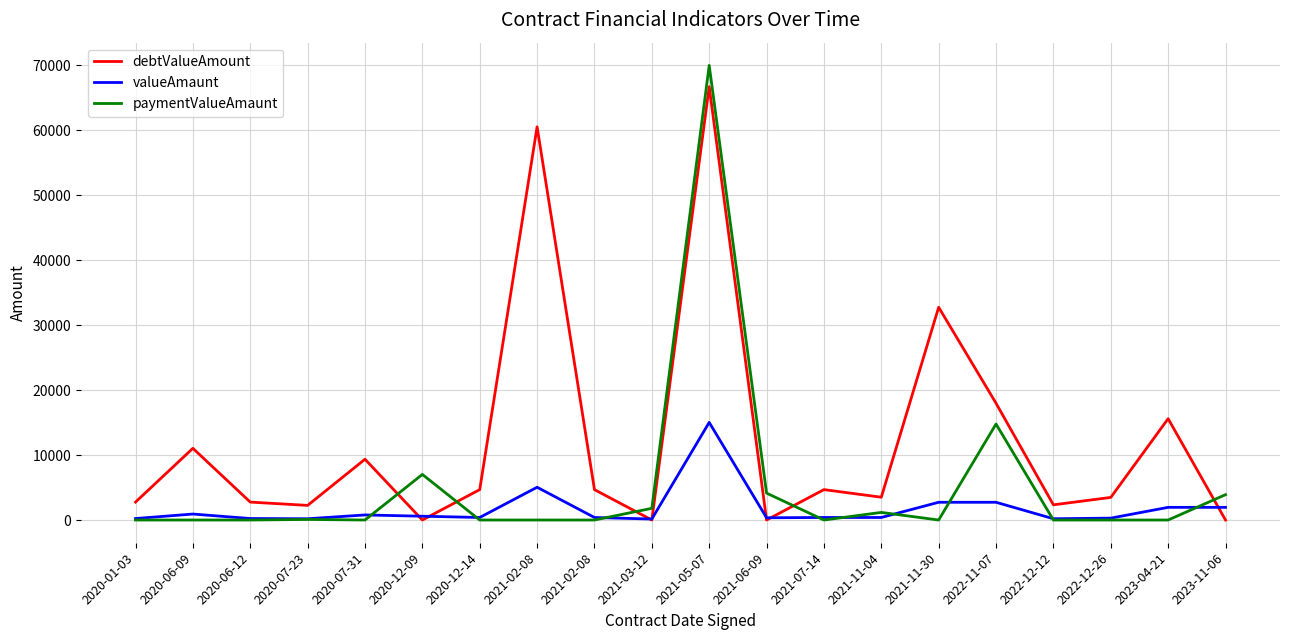

After their last crossing, which series has the higher values: paymentValueAmaunt or debtValueAmount?

paymentValueAmaunt